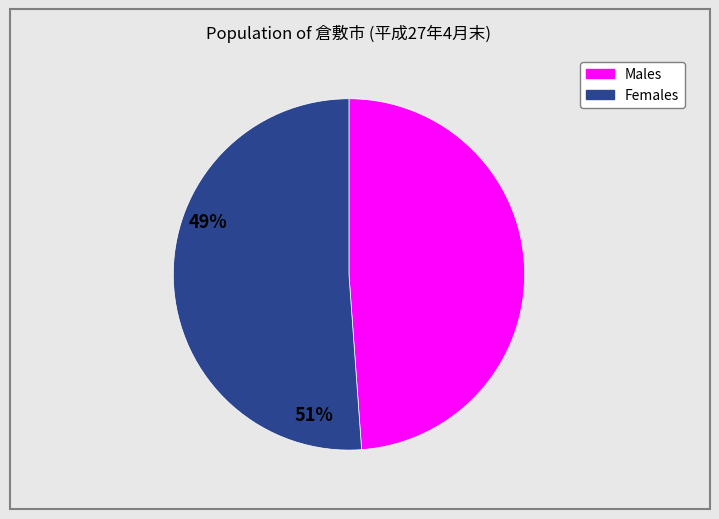

How many segments does this pie chart have?

2